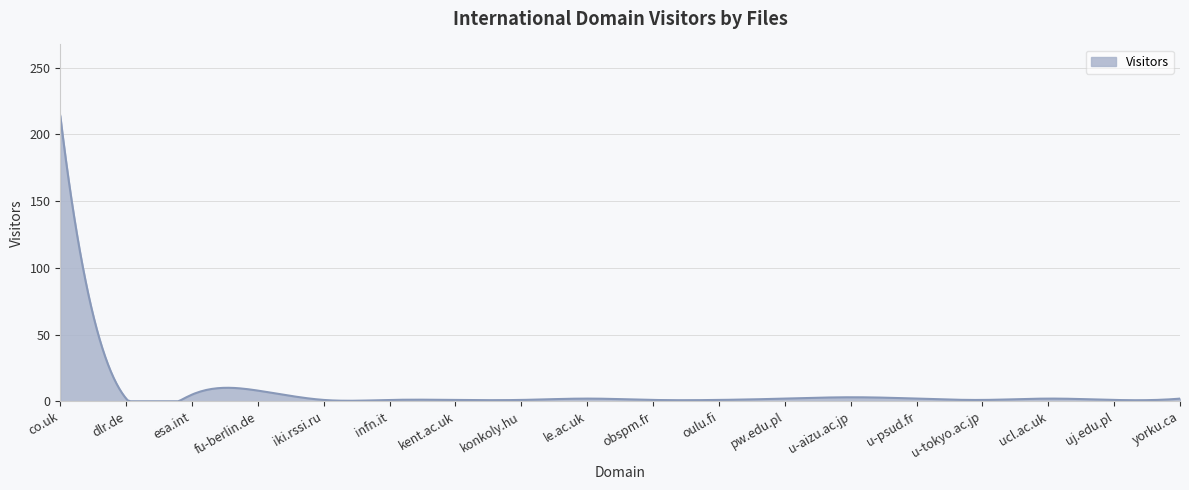

What is the difference between the maximum and minimum values?

214.0